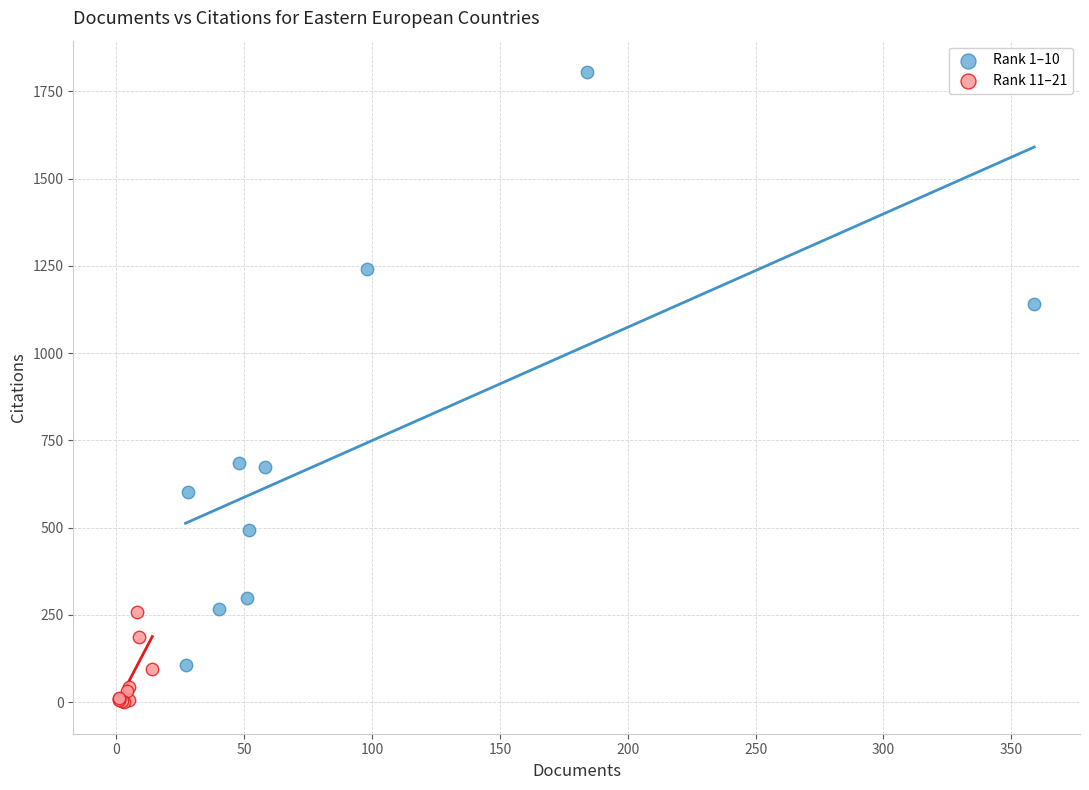

Which series has the largest Y range (max minus min)?

Rank 1–10